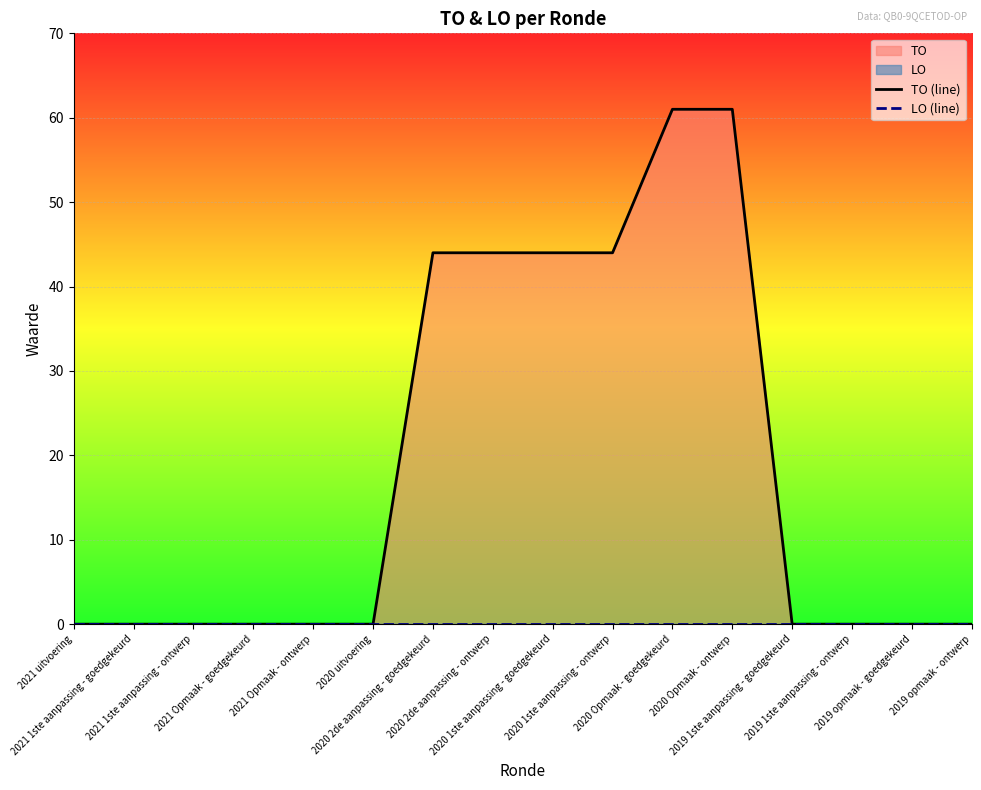

How many series are shown in this chart?

2